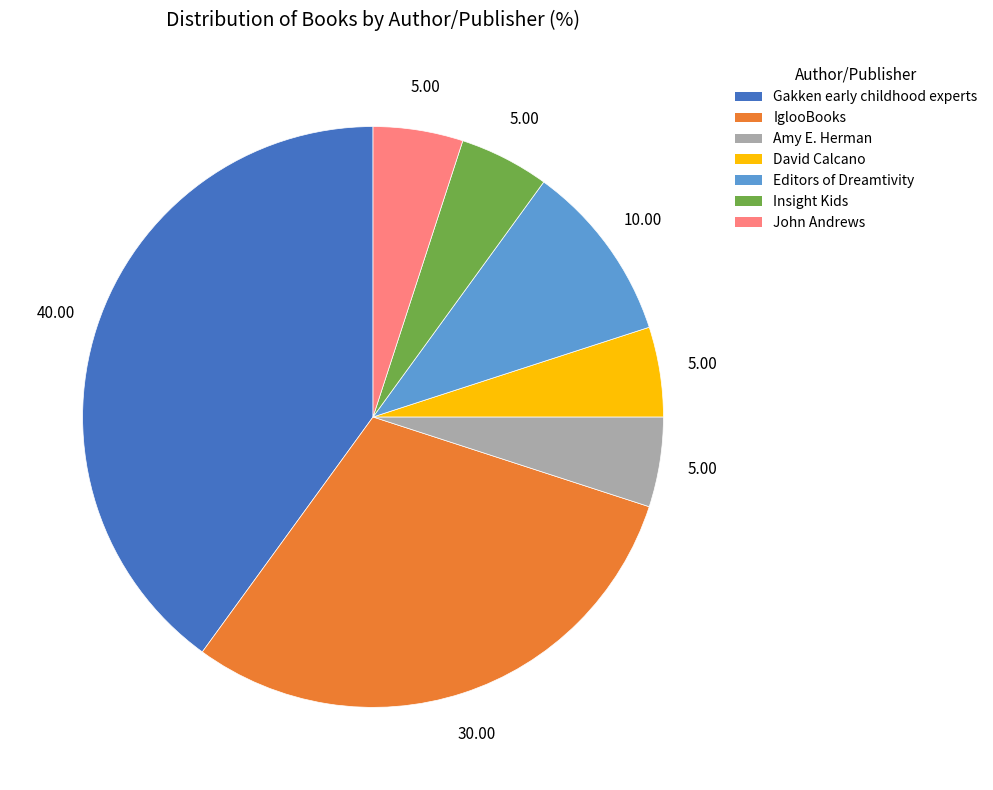

How many segments does this pie chart have?

7